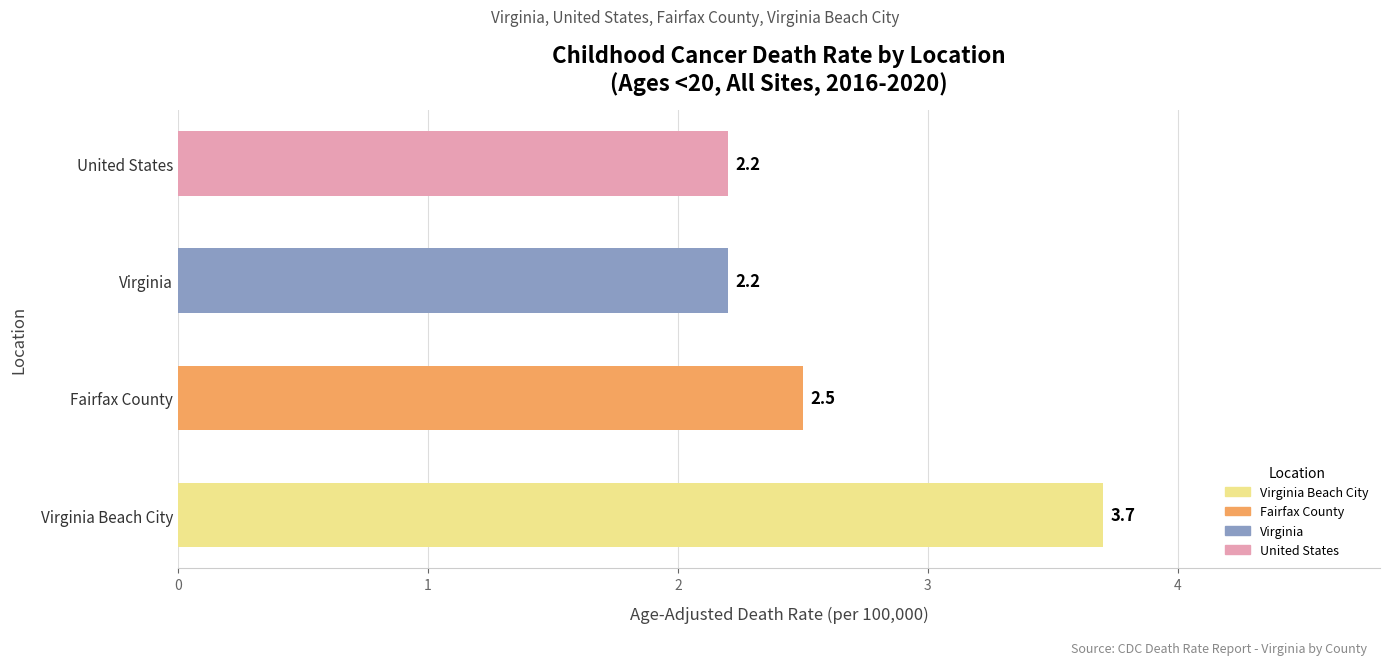

What is the change in value from Fairfax County to Virginia?

-0.3